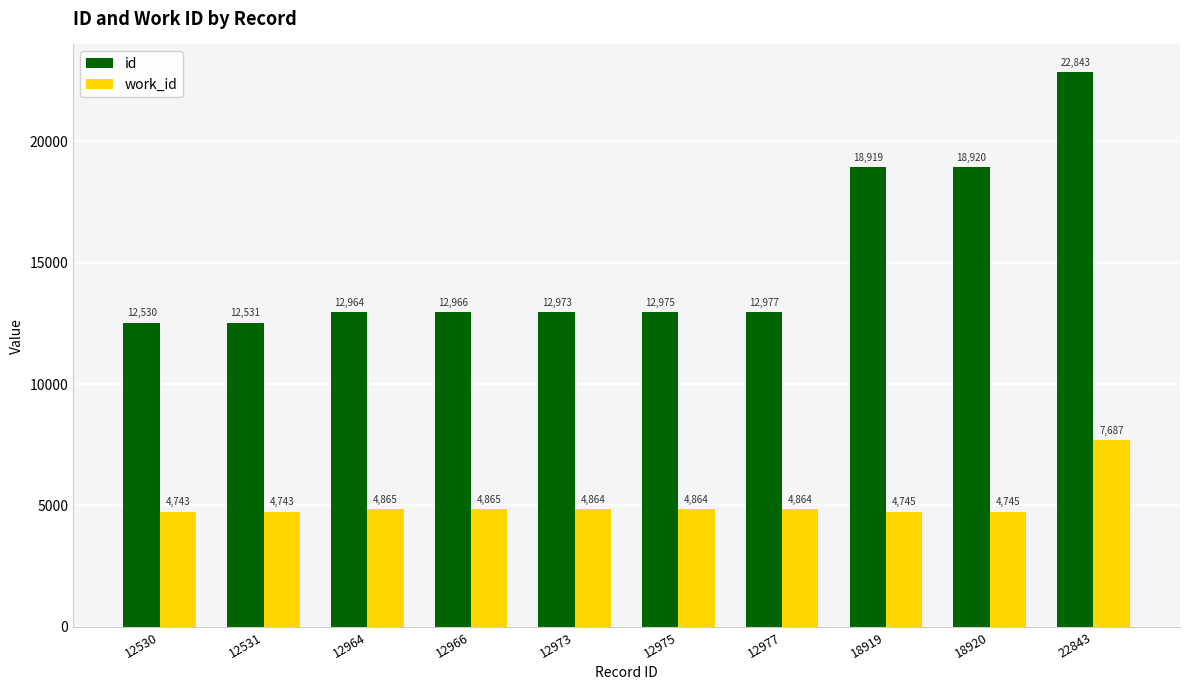

Which series has the largest range (max minus min)?

id